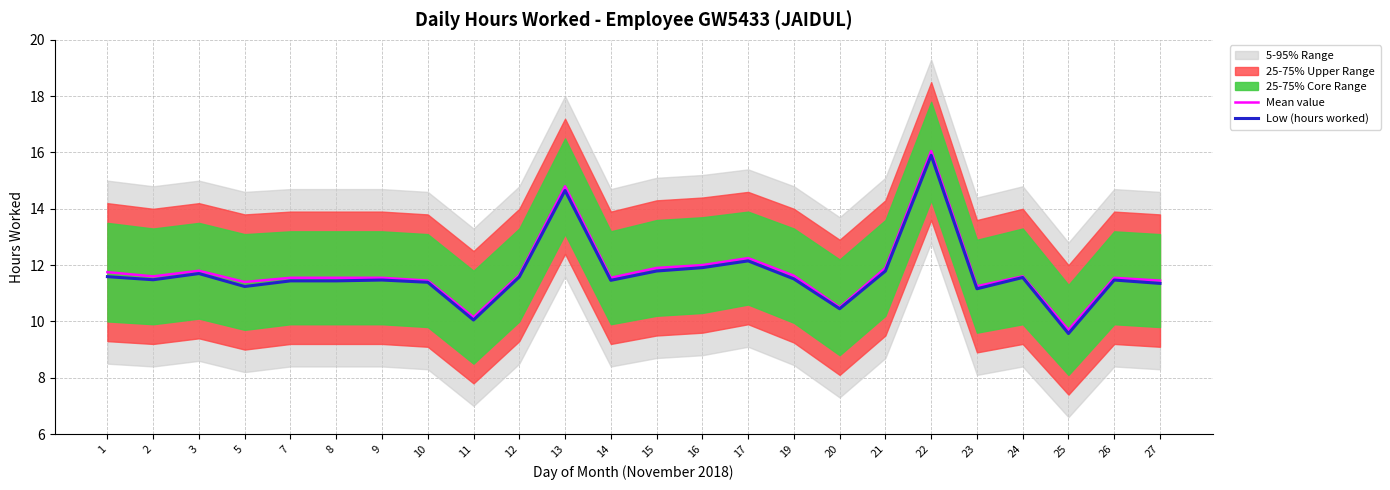

Which series has the largest range (max minus min)?

Mean value